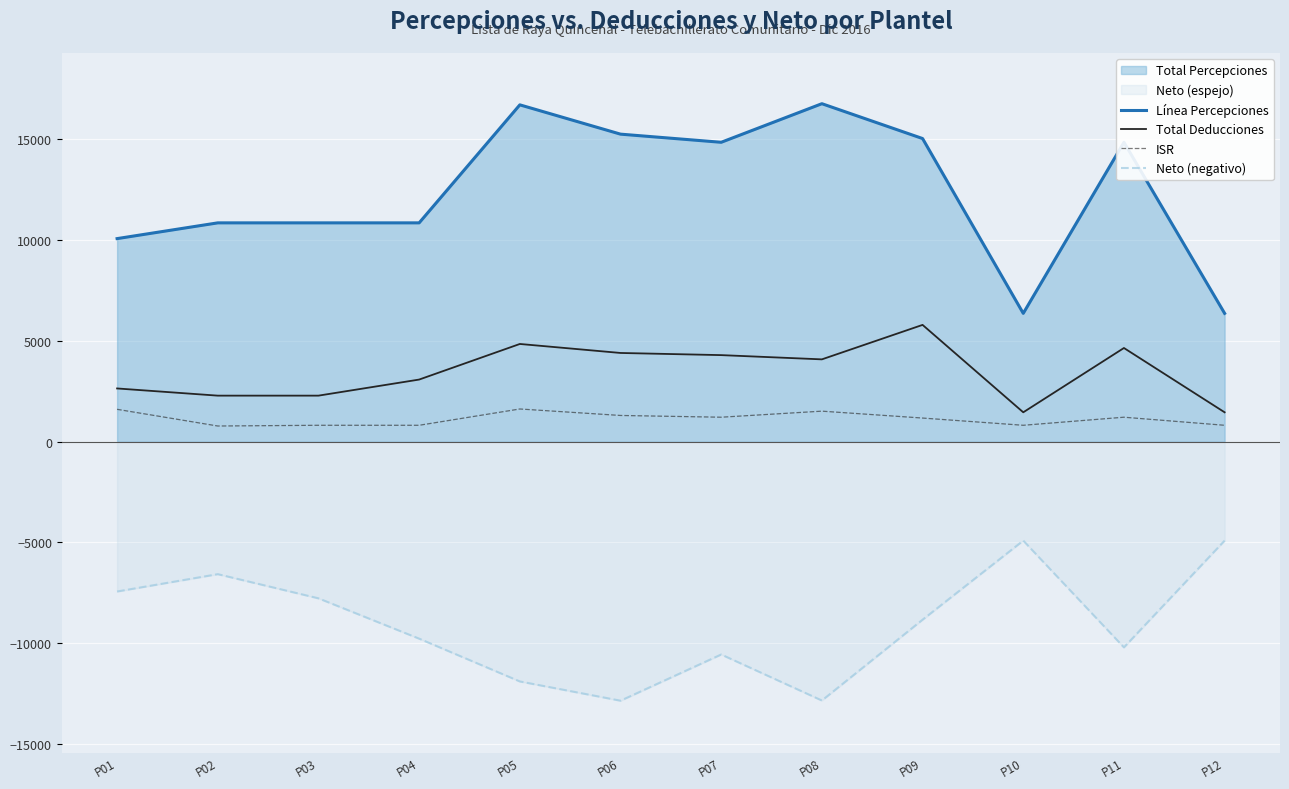

At which category does Línea Percepciones reach its first local peak?

P05